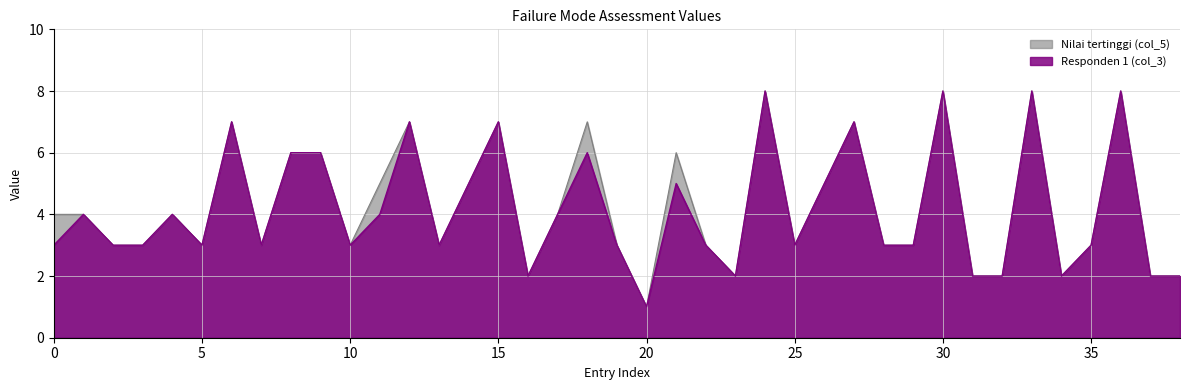

At which category does the chart reach its minimum across all series?

20